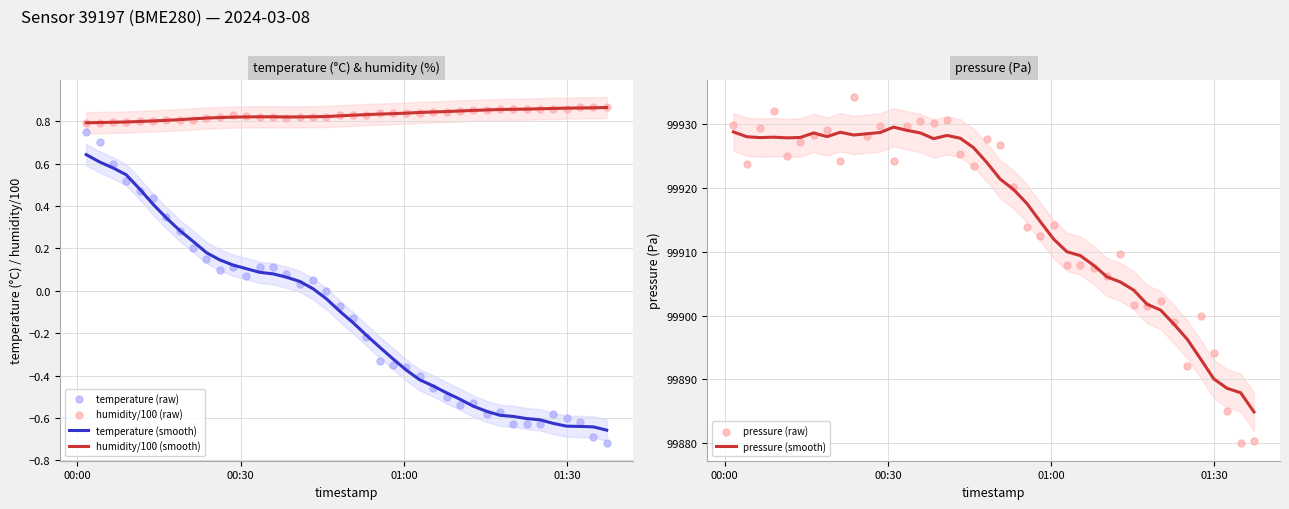

Is the value of pressure (smooth) at 13 greater than the value of pressure (raw) at 34?

Yes